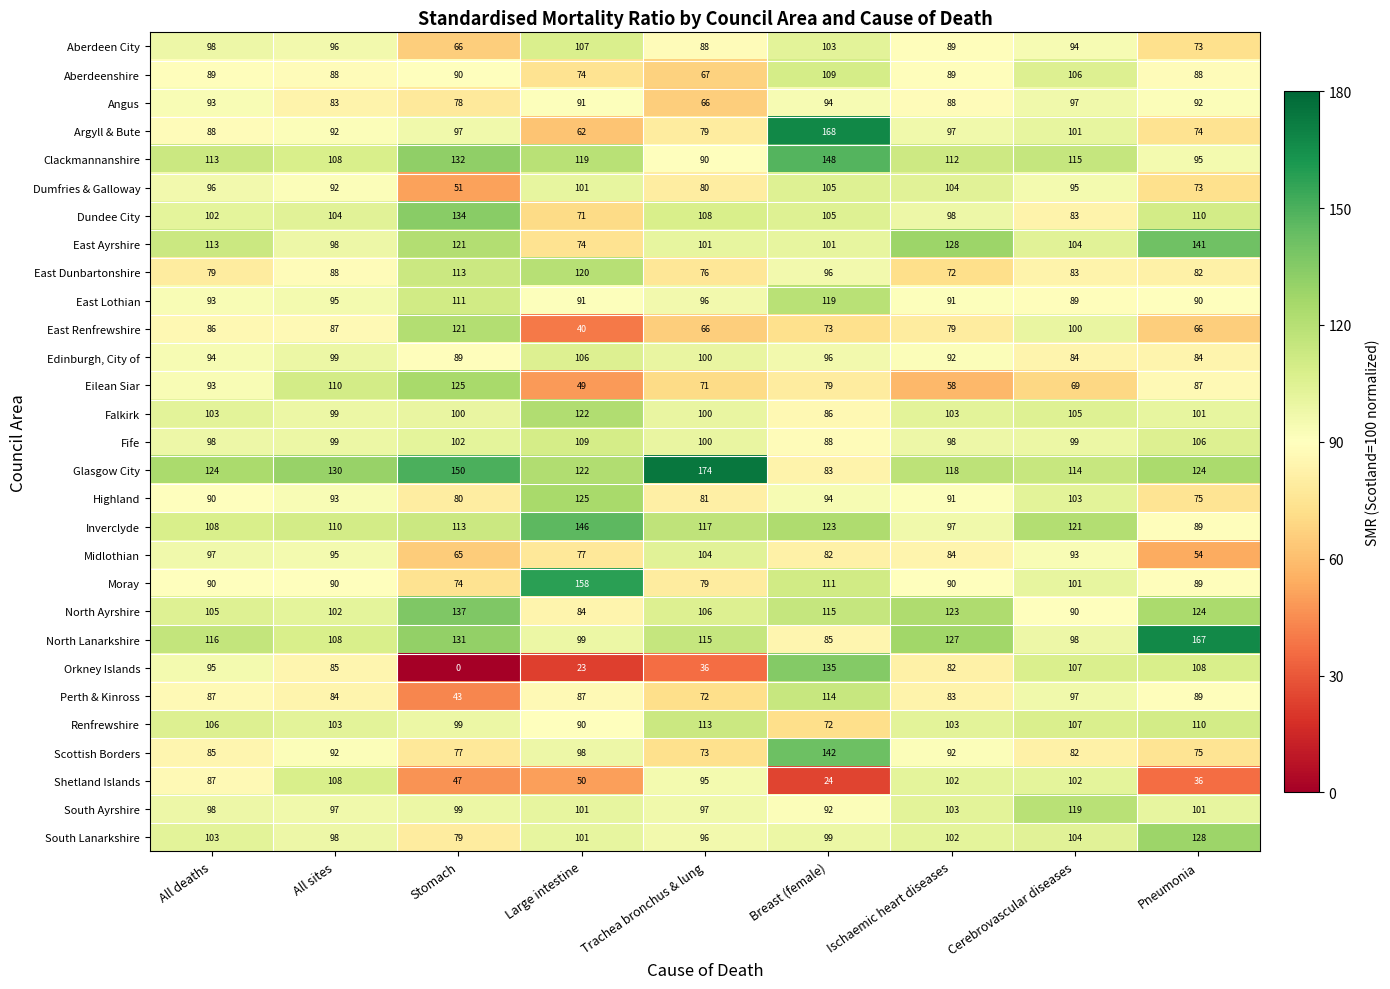

What is the approximate value of Highland at Trachea bronchus & lung?

81